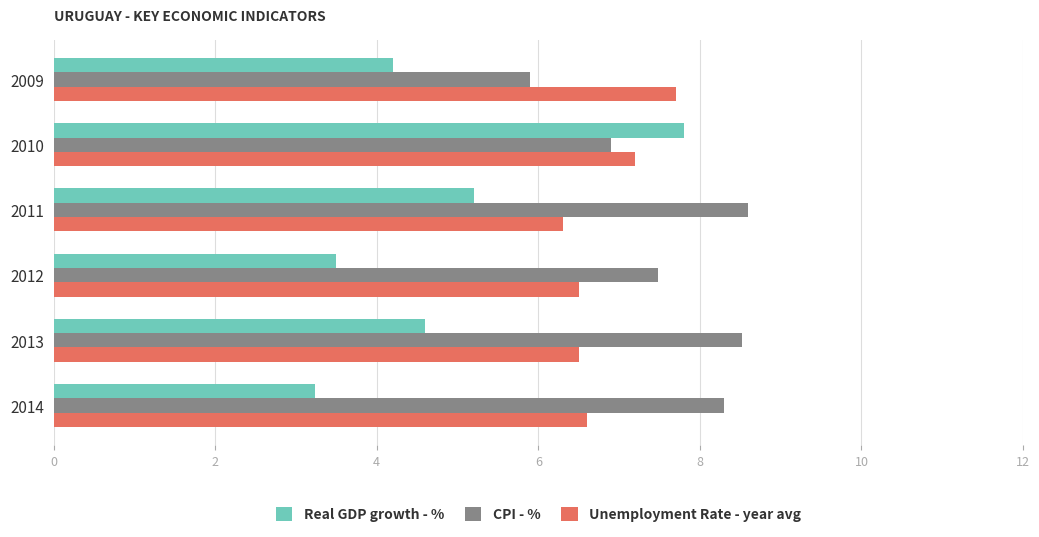

What is the difference between the Real GDP growth - % values at 2014 and 2012?

0.3